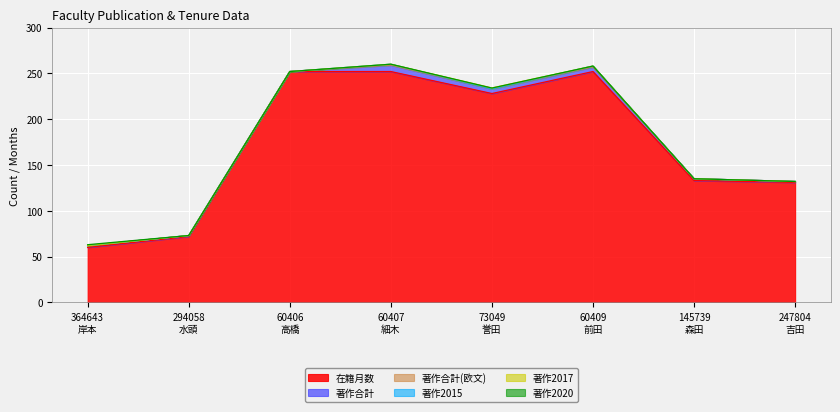

At which category is the sum across all series the highest?

60407
細木